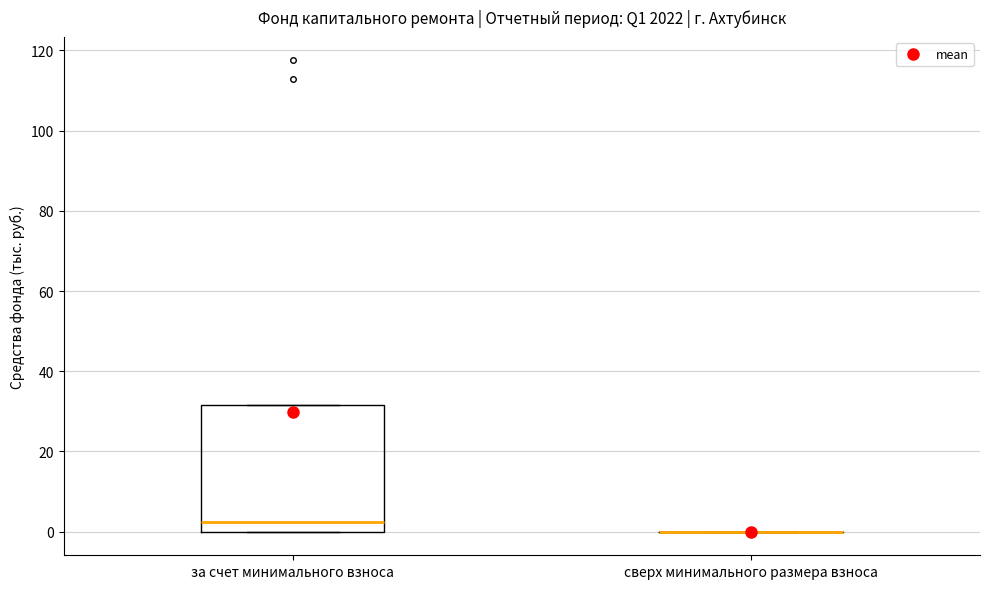

Reading left to right, transcribe this box plot: for each box, give where its median line is, the range the box spans, and where its two whiskers end, as read against the y-axis. The values are not printed on the chart, so give them approximately, as read against the axis.

за счет минимального взноса: median 2, box 0 to 32, whiskers 0 to 32
сверх минимального размера взноса: box collapsed to a line at 0, whiskers 0 to 0